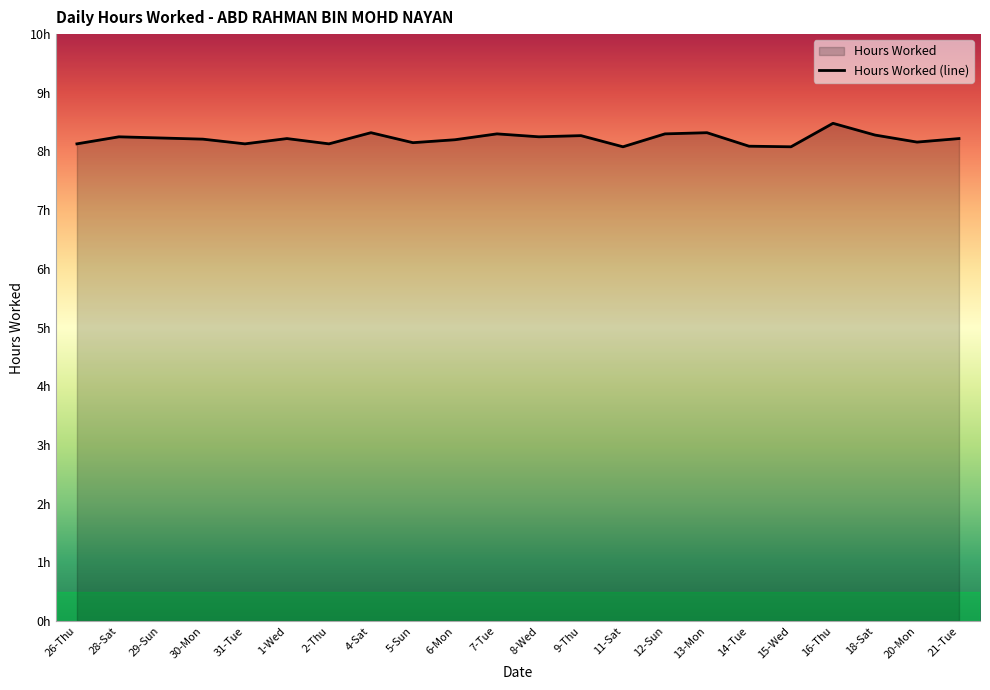

What is the value of the 5th point from the left?

8.1